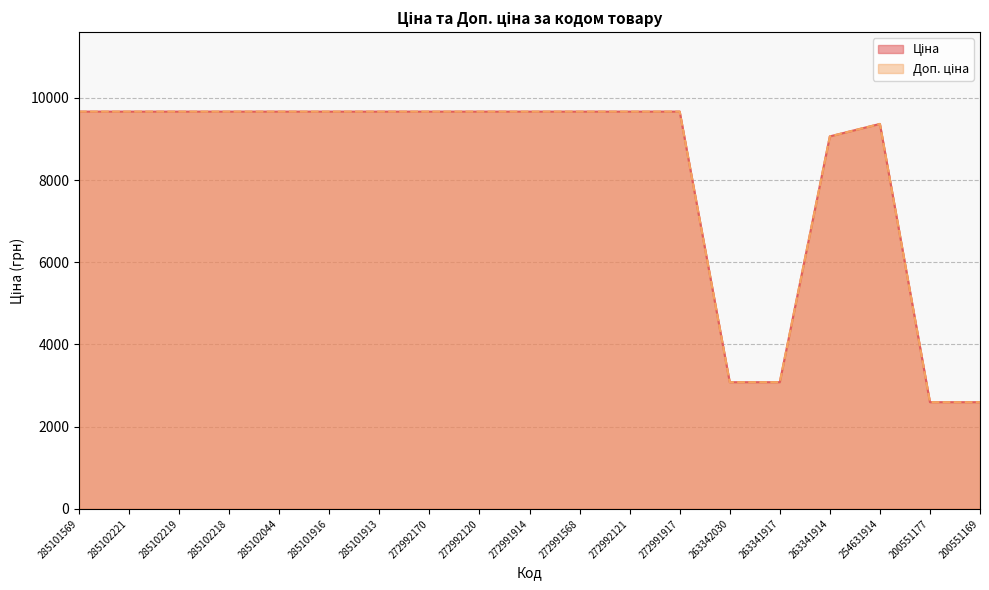

In Доп. ціна, how many points are higher than both neighbors (excluding endpoints)?

1